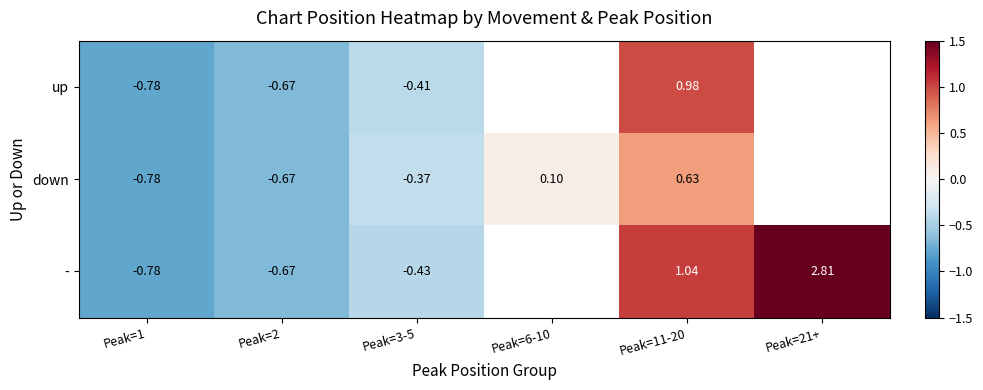

Which series changed the most between Peak=2 and Peak=3-5?

down